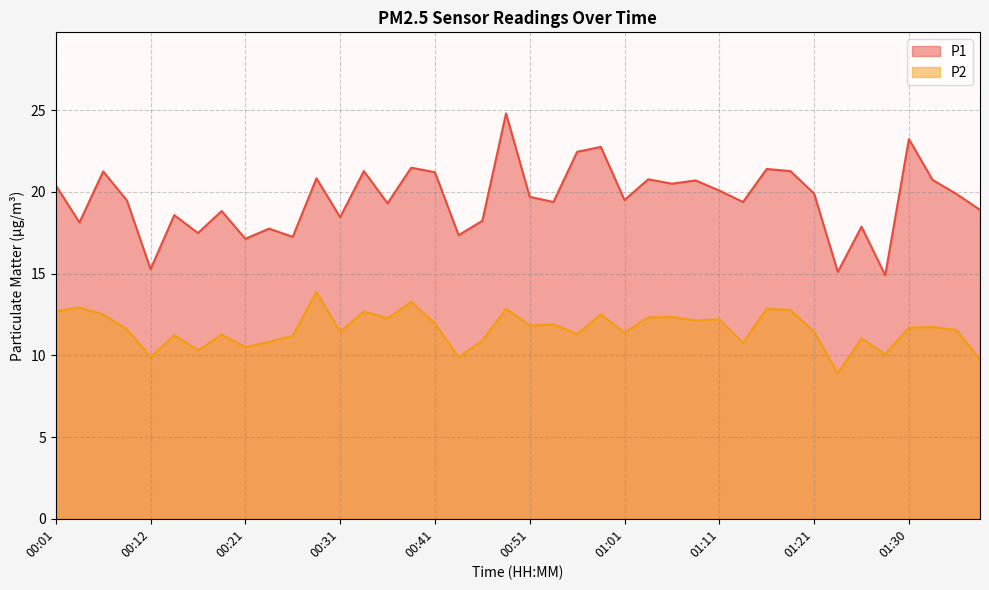

Which series has the largest range (max minus min)?

P1